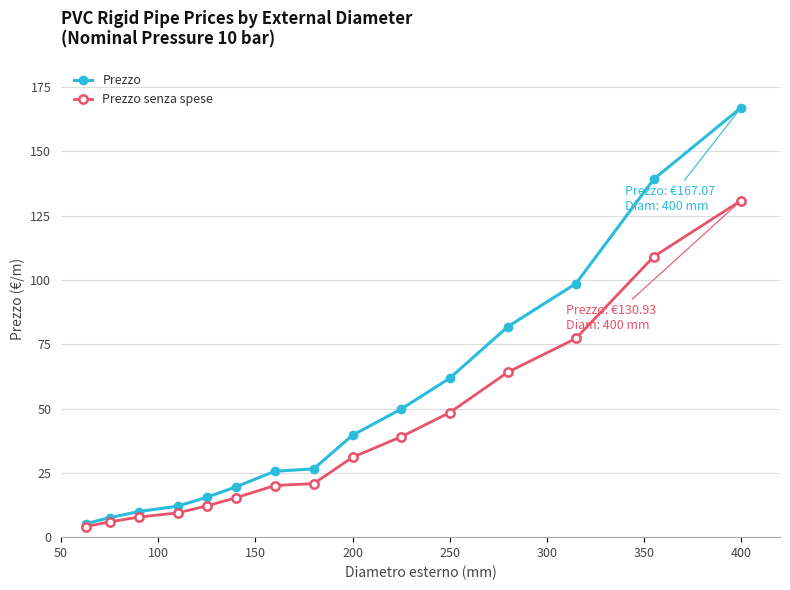

What is the maximum value for Prezzo?

167.1